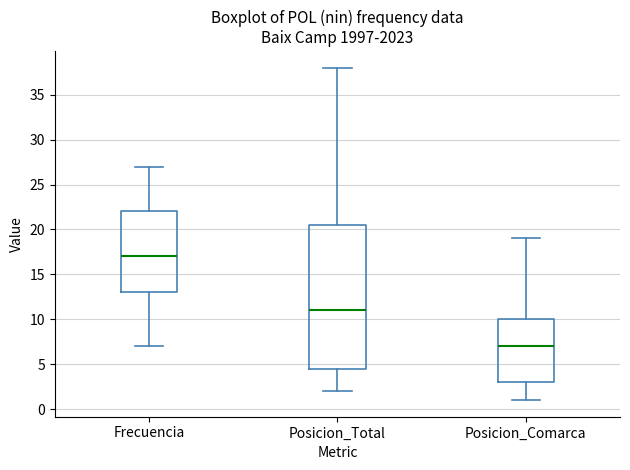

Reading left to right, read every box against the y-axis: the position of its median line, the range the box covers, and the ends of its whiskers. The values are not printed on the chart, so give them approximately, as read against the axis.

Frecuencia: median 17.0, box 13.0 to 22.0, whiskers 7.0 to 27.0
Posicion_Total: median 11.0, box 4.5 to 20.5, whiskers 2.0 to 38.0
Posicion_Comarca: median 7.0, box 3.0 to 10.0, whiskers 1.0 to 19.0